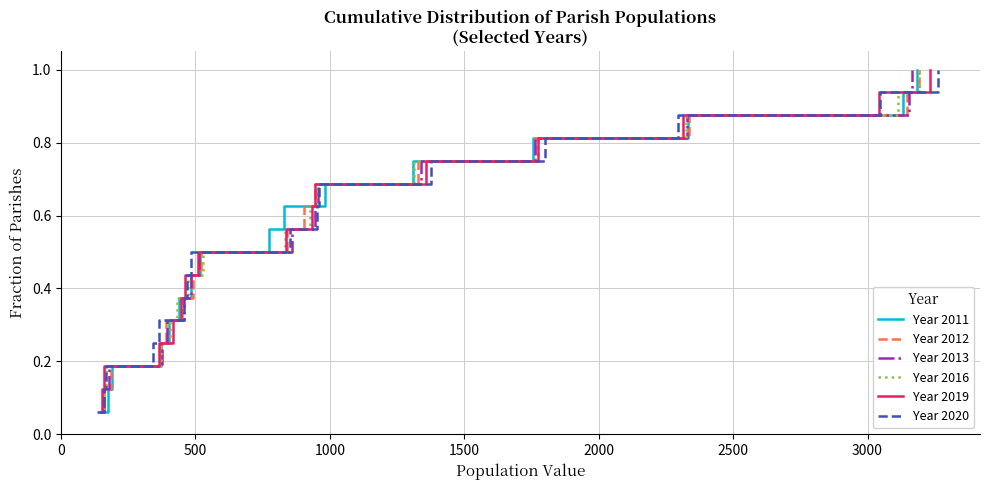

What is the value of the Year 2013 point at the 7th from the left?

0.4